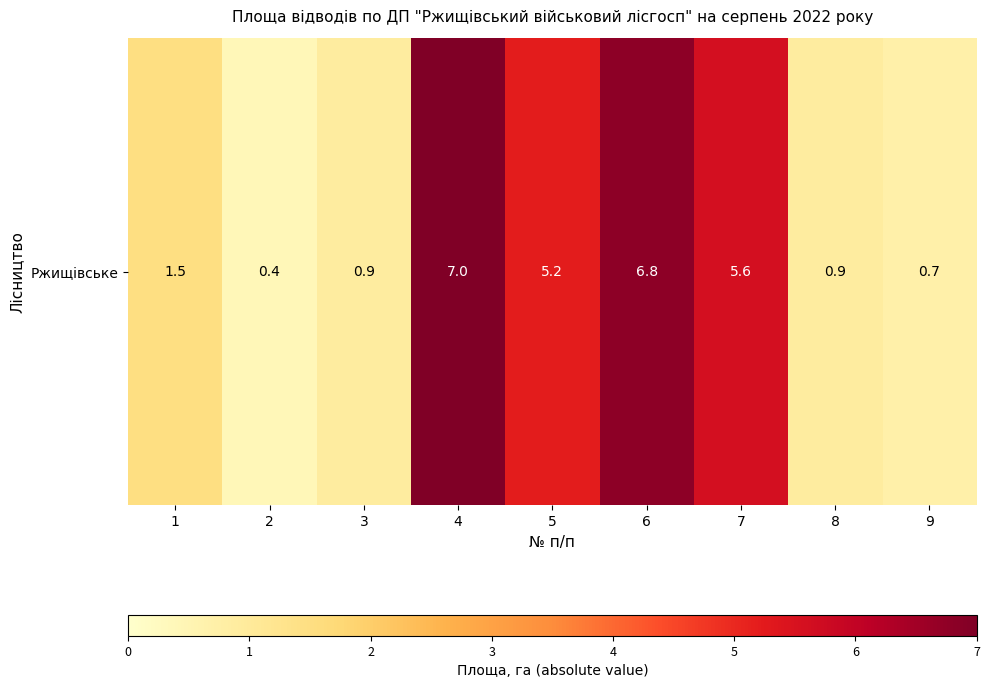

What is the sum of all values?

29.0